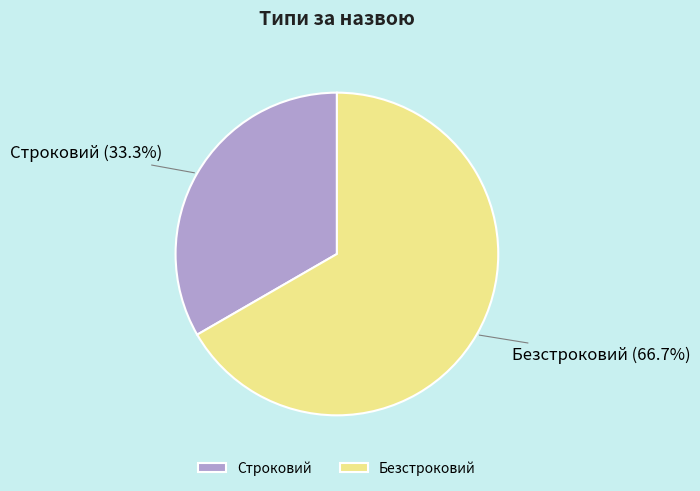

How many segments does this pie chart have?

2